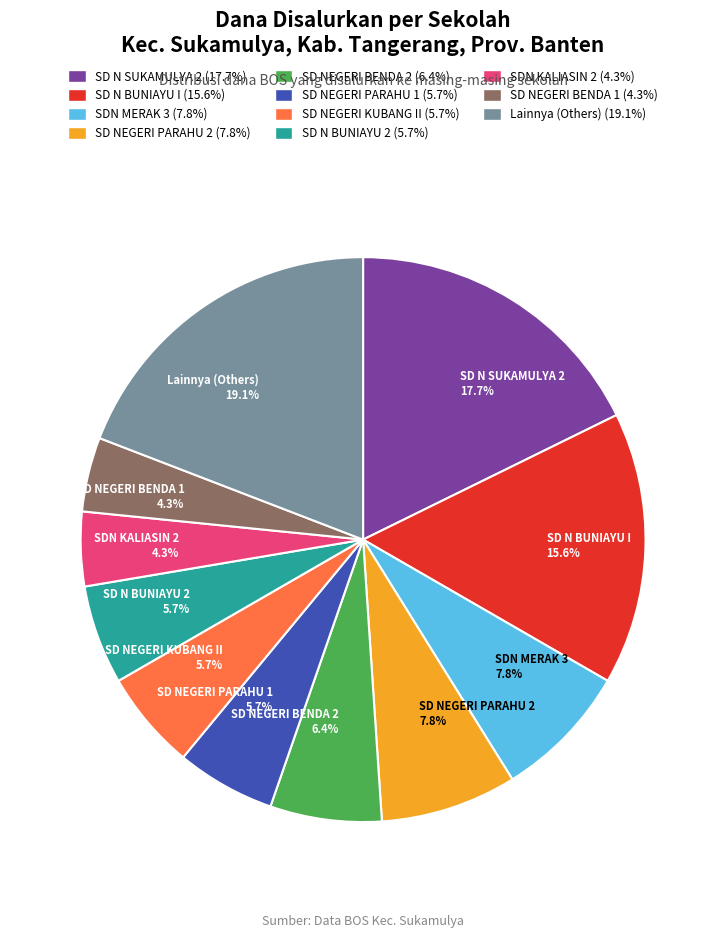

Do SD NEGERI KUBANG II 5.7% and SD NEGERI PARAHU 2 7.8% together represent more than half of the pie?

No